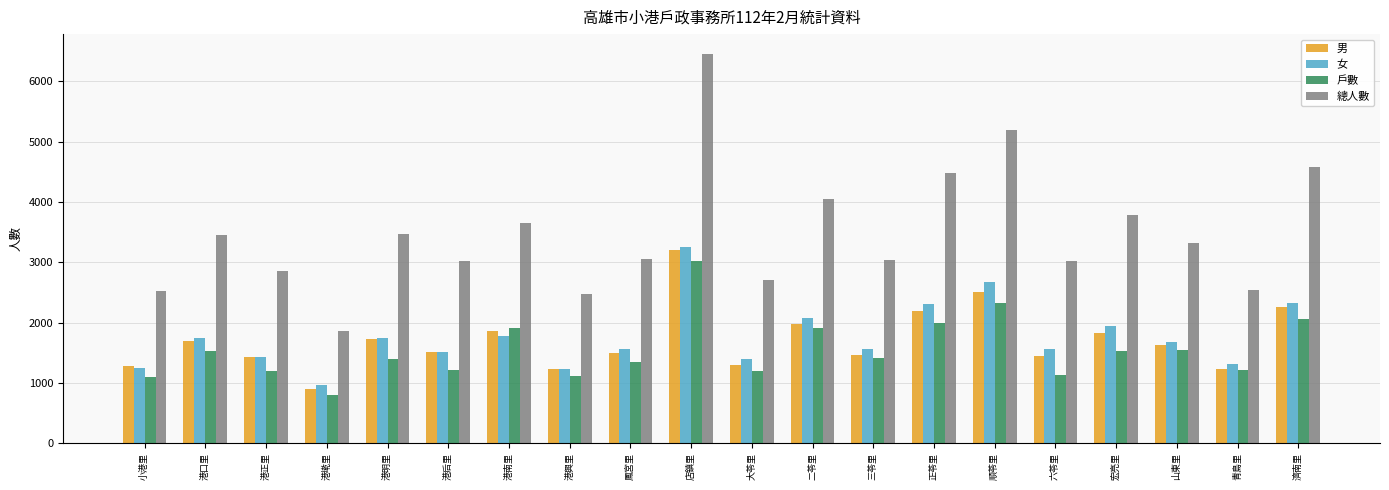

Which series changed the most between 港墘里 and 港興里?

總人數